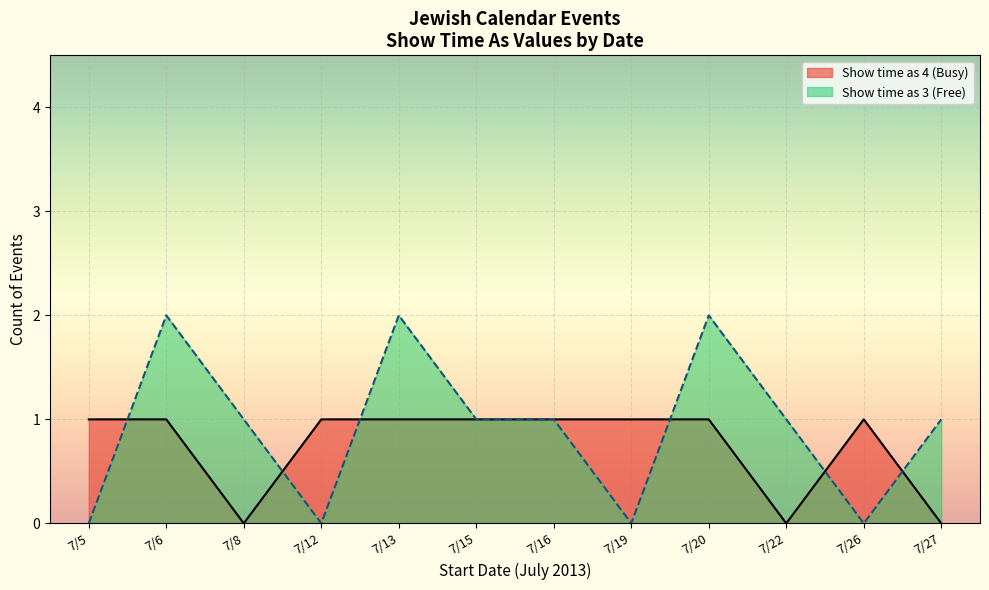

True or false: Show time as 3 (Free) has a value of 1 at 7/5.

False